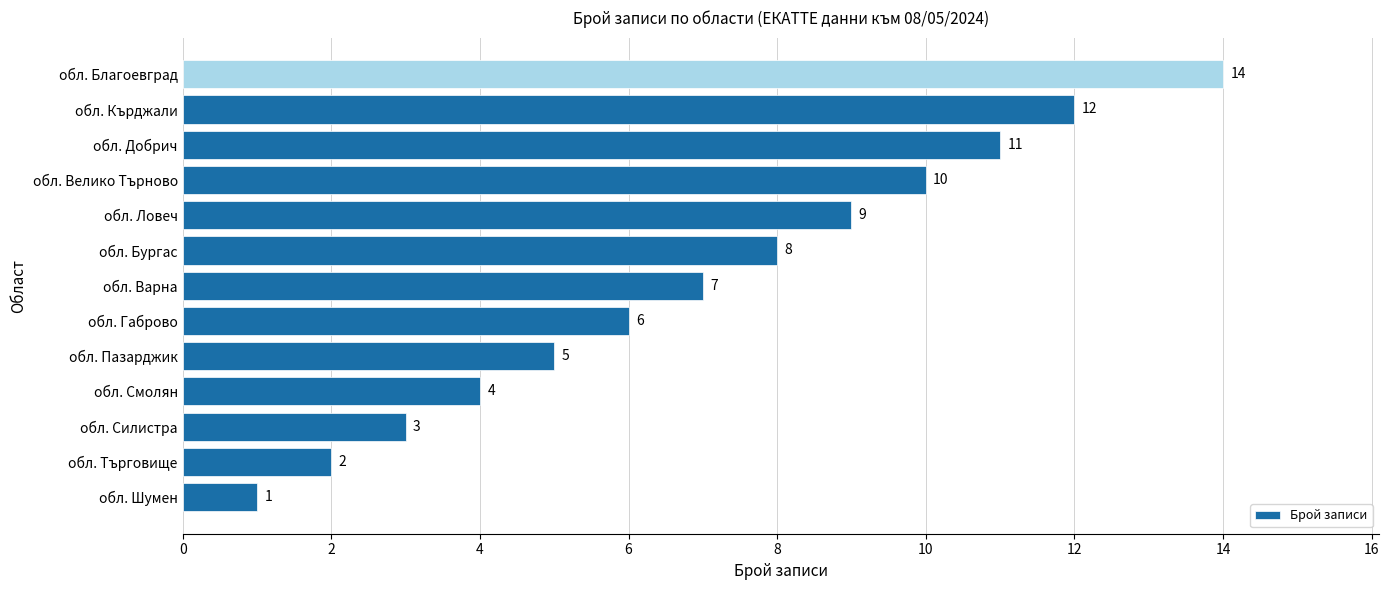

Reading top to bottom, what are all the values shown in this chart?

обл. Благоевград=14	обл. Кърджали=12	обл. Добрич=11	обл. Велико Търново=10	обл. Ловеч=9	обл. Бургас=8	обл. Варна=7	обл. Габрово=6	обл. Пазарджик=5	обл. Смолян=4	обл. Силистра=3	обл. Търговище=2	обл. Шумен=1